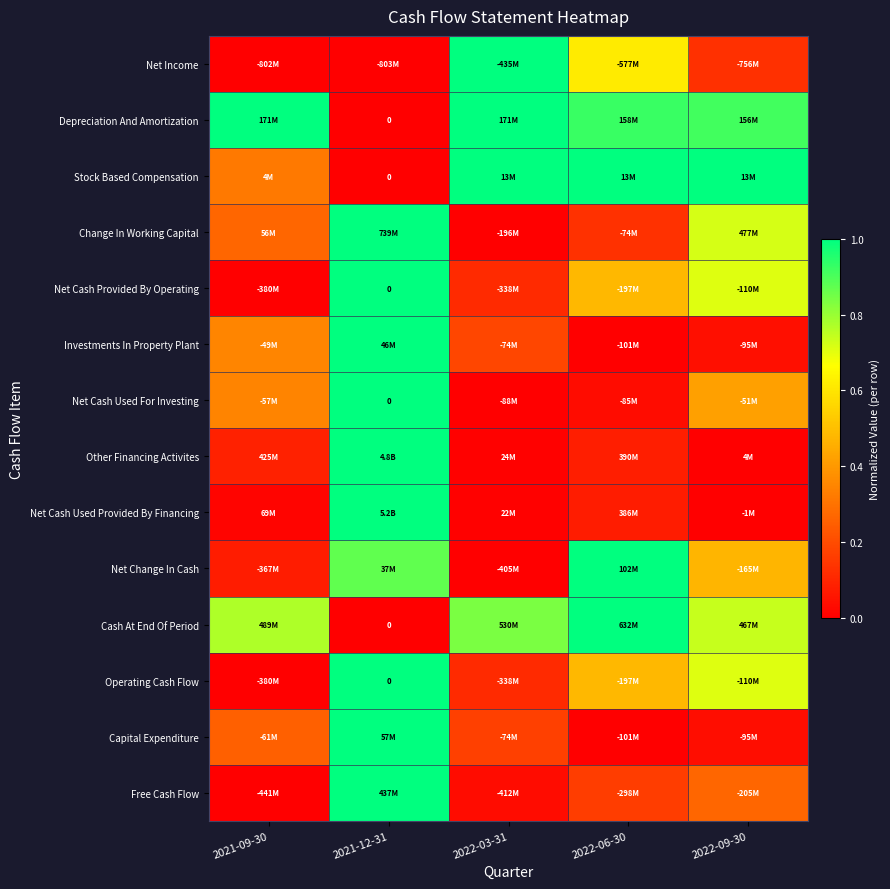

How many series are shown in this chart?

14